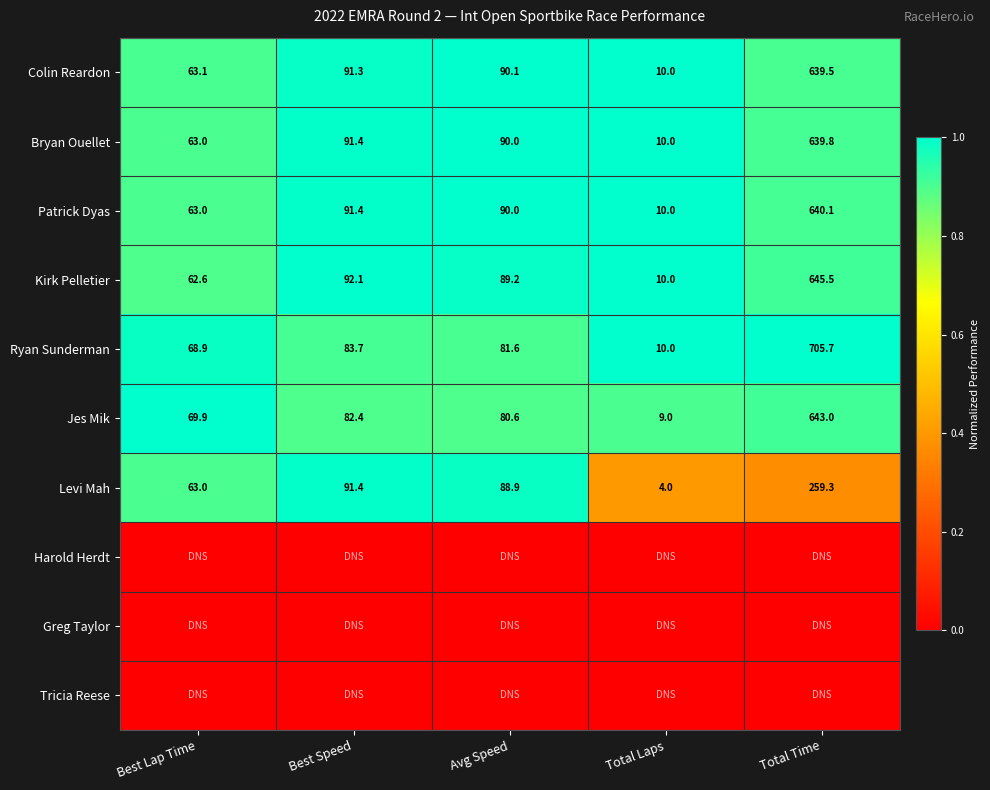

List the labels in order of Bryan Ouellet value, smallest first.

Total Laps, Best Lap Time, Avg Speed, Best Speed, Total Time